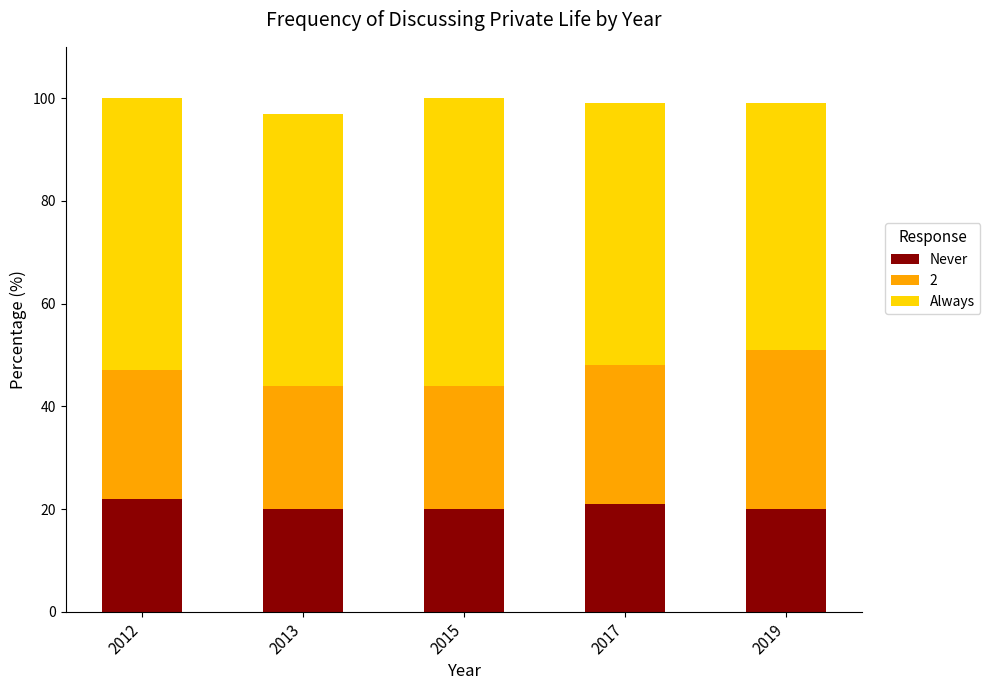

What is the average value of the Never series?

21